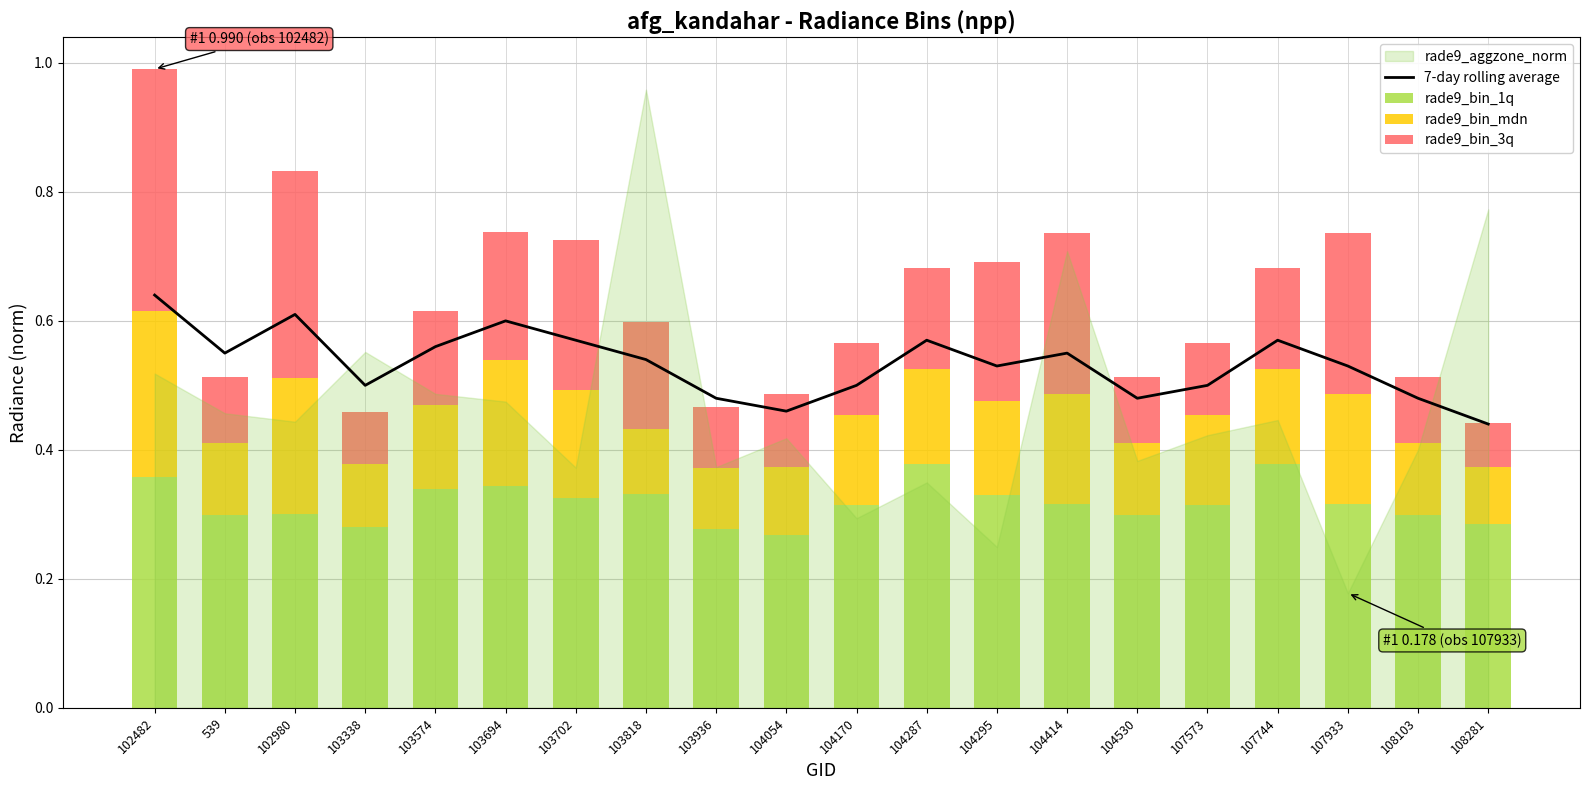

Is it true that 7-day rolling average equals 0.2 at 107573?

False